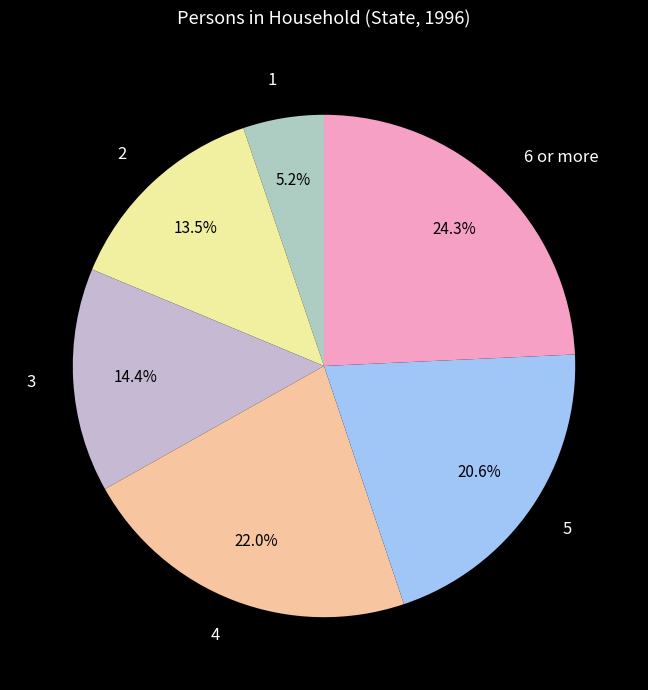

How many slices are in this pie chart?

6